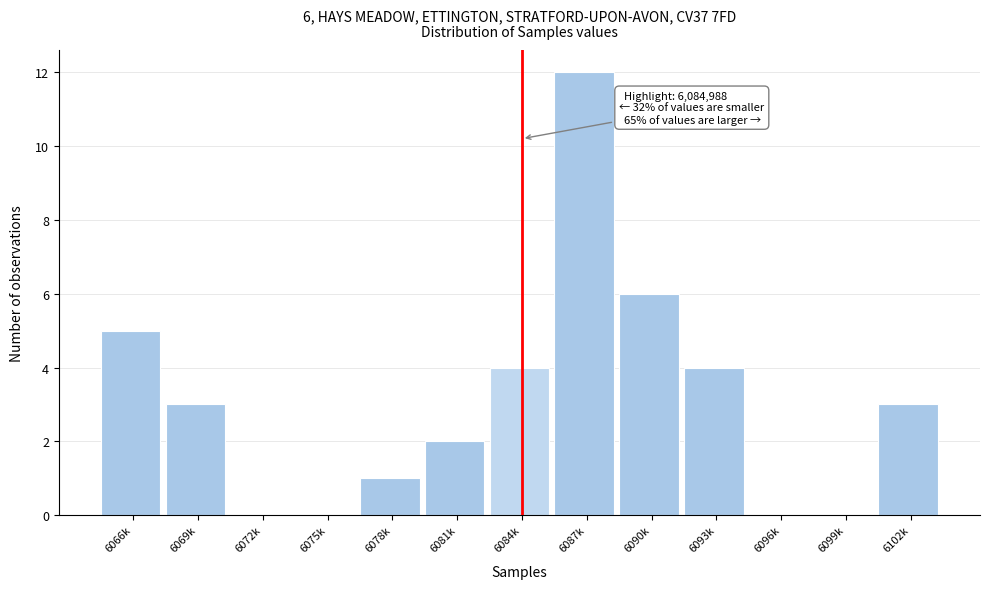

Reading left to right, list all the values displayed in this chart.

6066k=5	6069k=3	6072k=0	6075k=0	6078k=1	6081k=2	6084k=4	6087k=12	6090k=6	6093k=4	6096k=0	6099k=0	6102k=3